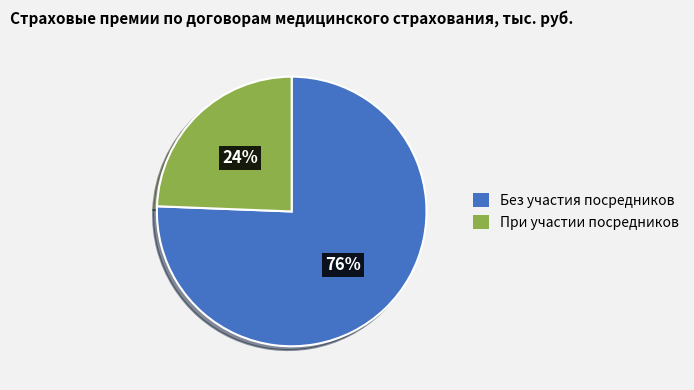

Is При участии посредников the majority of the pie?

No